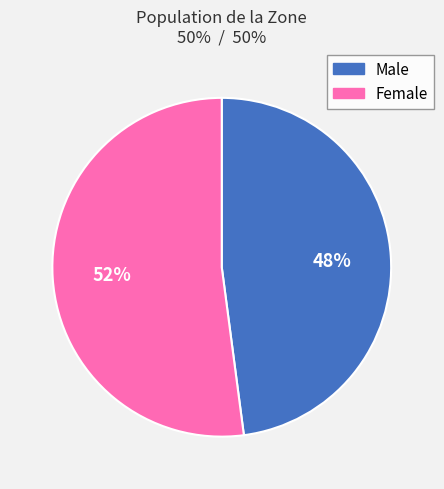

Count the number of slices in the pie.

2